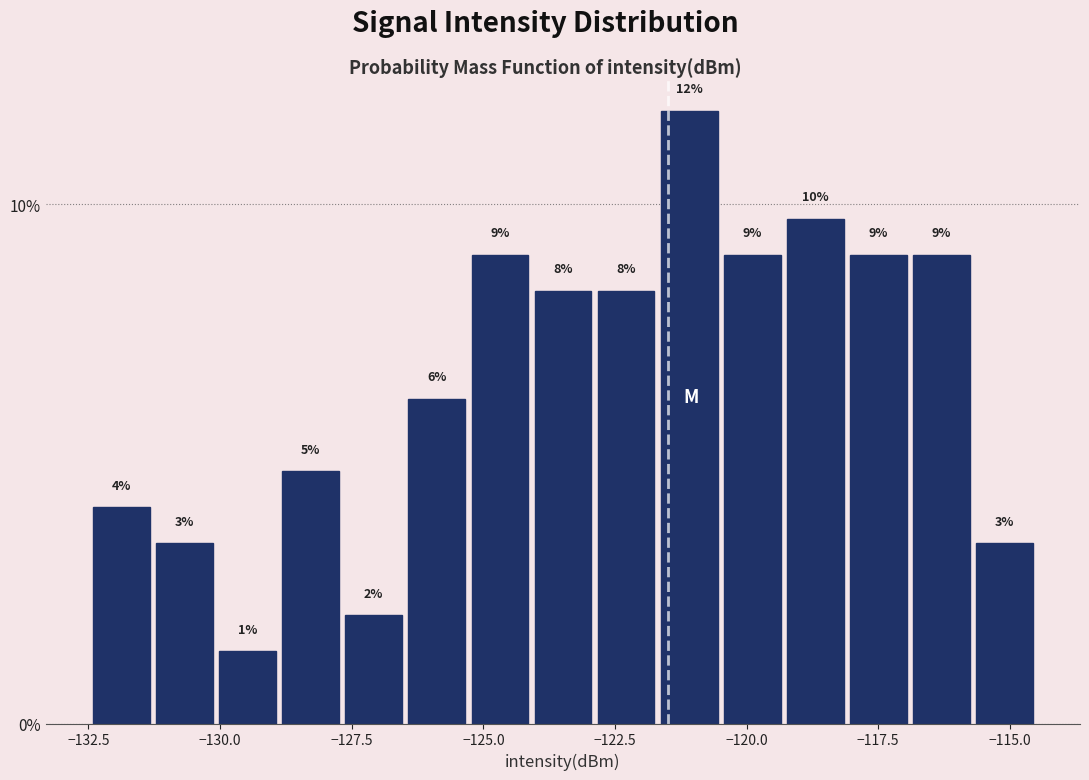

Around what value on the x-axis is the tallest bar? Give the approximate position of its centre, as read against the axis.

-121.0